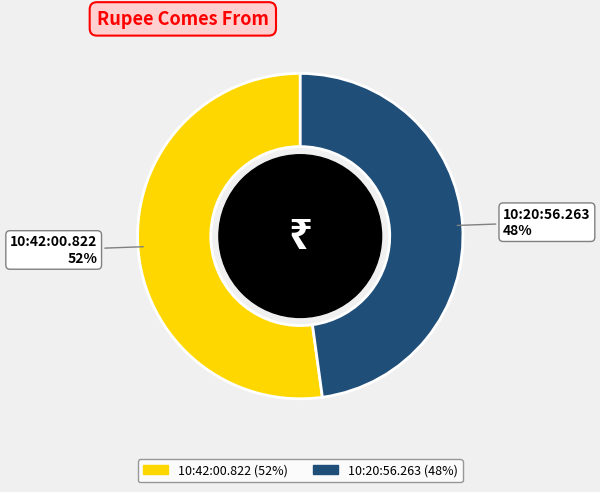

To the nearest percent, what percentage of the pie is 10:42:00.822?

52%